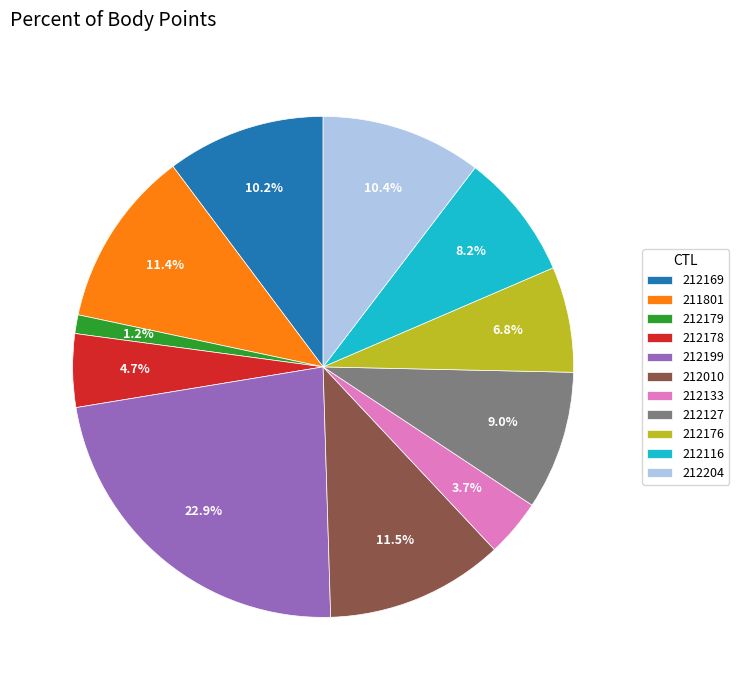

Is it true that 212116 is 15% of the pie?

False